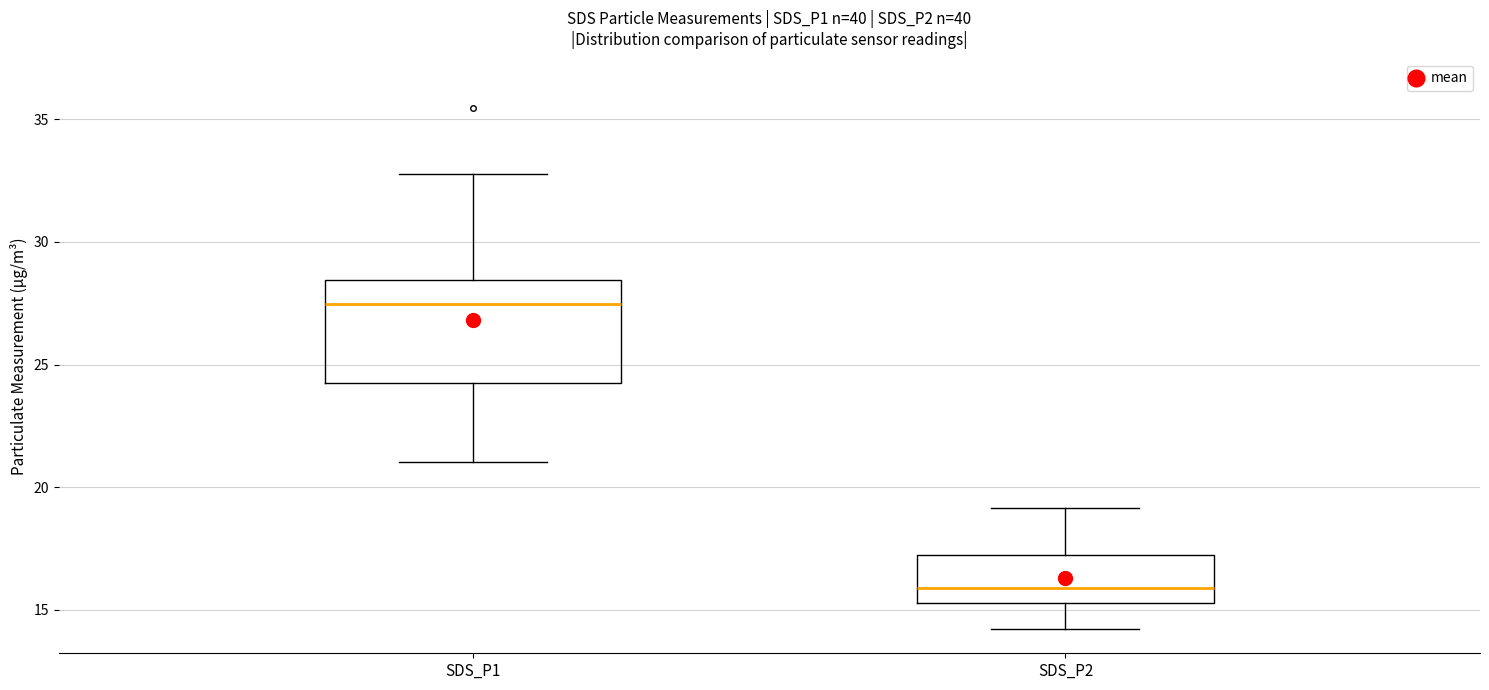

Reading left to right, transcribe this box plot: for each box, give where its median line is, the range the box spans, and where its two whiskers end, as read against the y-axis. The values are not printed on the chart, so give them approximately, as read against the axis.

SDS_P1: median 27.5, box 24.5 to 28.5, whiskers 21.0 to 33.0
SDS_P2: median 16.0, box 15.5 to 17.5, whiskers 14.0 to 19.0